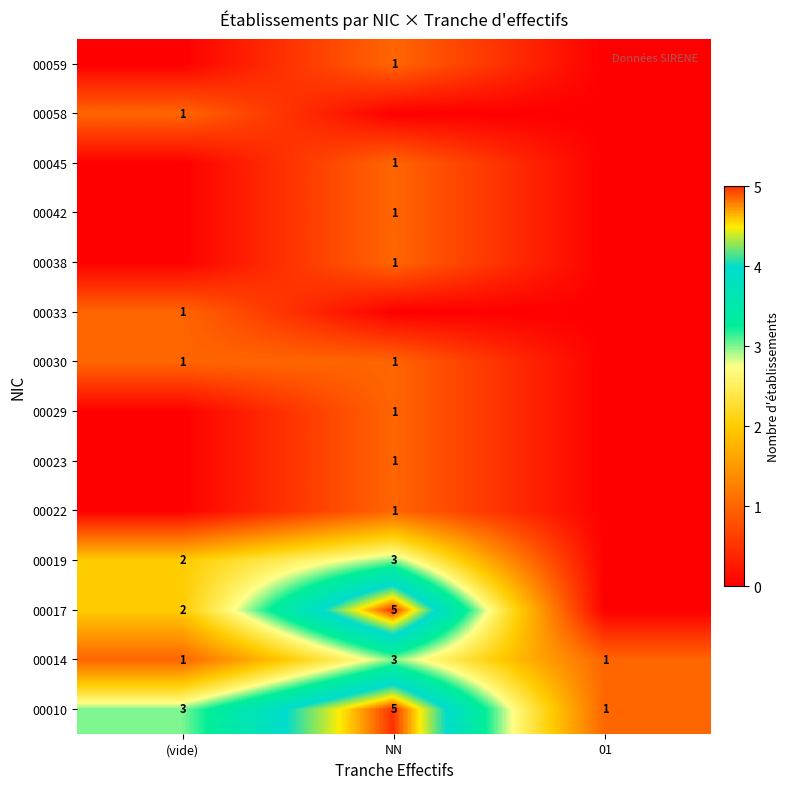

The 00014 series shows 1 at (vide). True or false?

True